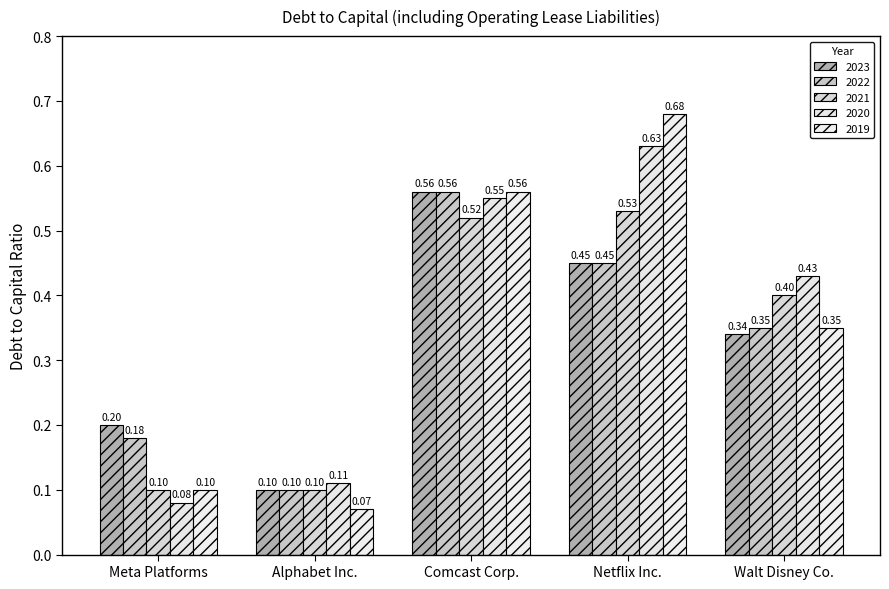

Reading left to right, extract all data points from this chart.

2023: Meta Platforms=0.2	Alphabet Inc.=0.1	Comcast Corp.=0.6	Netflix Inc.=0.5	Walt Disney Co.=0.3
2022: Meta Platforms=0.2	Alphabet Inc.=0.1	Comcast Corp.=0.6	Netflix Inc.=0.5	Walt Disney Co.=0.3
2021: Meta Platforms=0.1	Alphabet Inc.=0.1	Comcast Corp.=0.5	Netflix Inc.=0.5	Walt Disney Co.=0.4
2020: Meta Platforms=0.1	Alphabet Inc.=0.1	Comcast Corp.=0.6	Netflix Inc.=0.6	Walt Disney Co.=0.4
2019: Meta Platforms=0.1	Alphabet Inc.=0.1	Comcast Corp.=0.6	Netflix Inc.=0.7	Walt Disney Co.=0.3